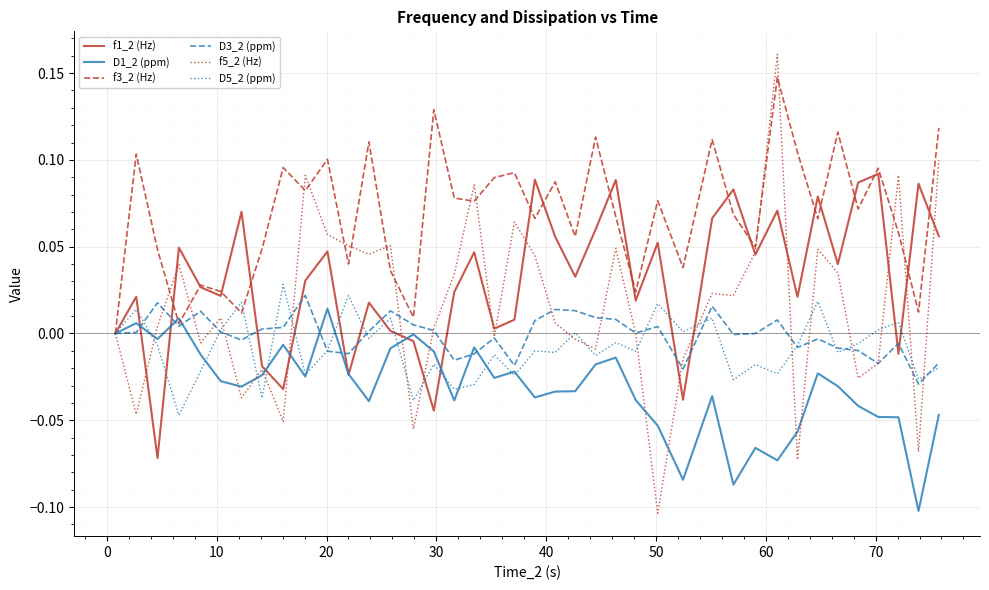

Which series has the largest range (max minus min)?

f5_2 (Hz)